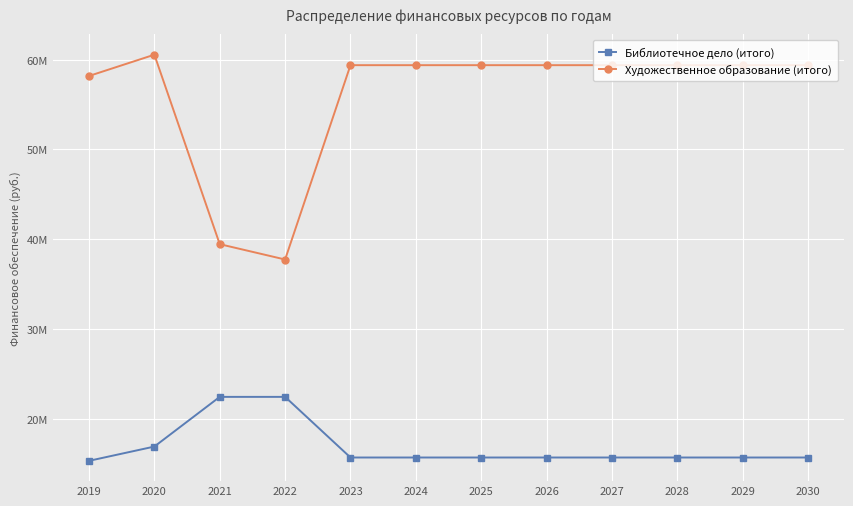

What are all the series names shown in the legend?

Библиотечное дело (итого), Художественное образование (итого)